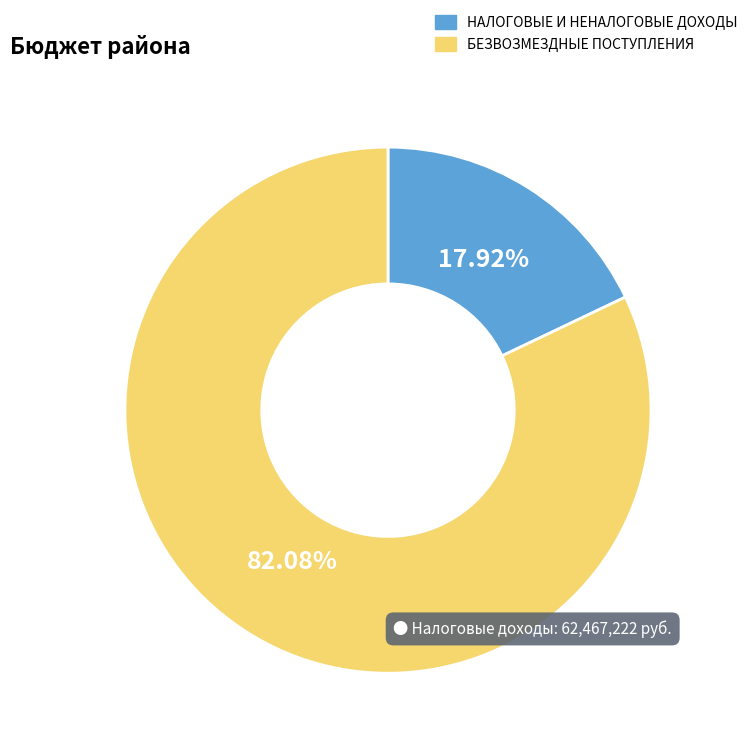

Does any single category account for the majority?

Yes